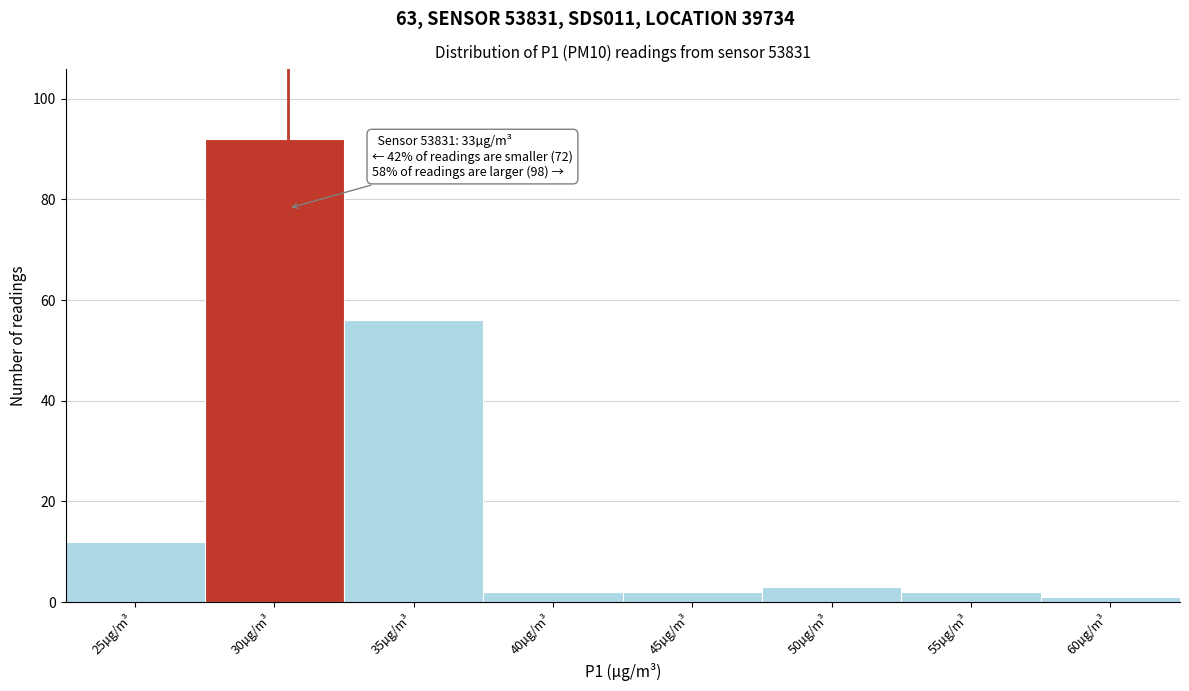

Reading left to right, extract all data points from this chart.

25µg/m³=12	30µg/m³=92	35µg/m³=56	40µg/m³=2	45µg/m³=2	50µg/m³=3	55µg/m³=2	60µg/m³=1